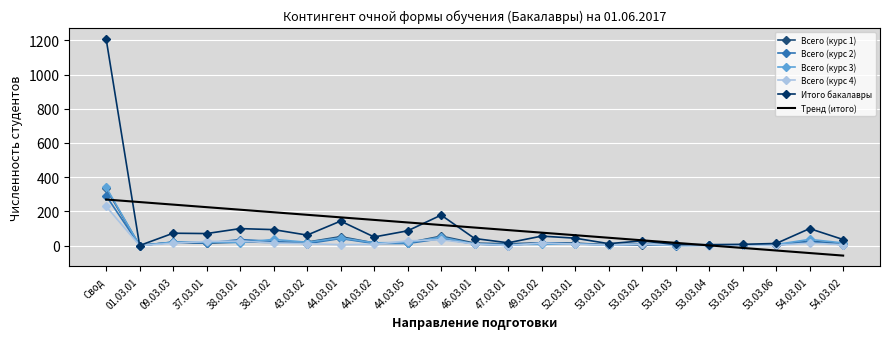

At which category is the sum across all series the highest?

Свод